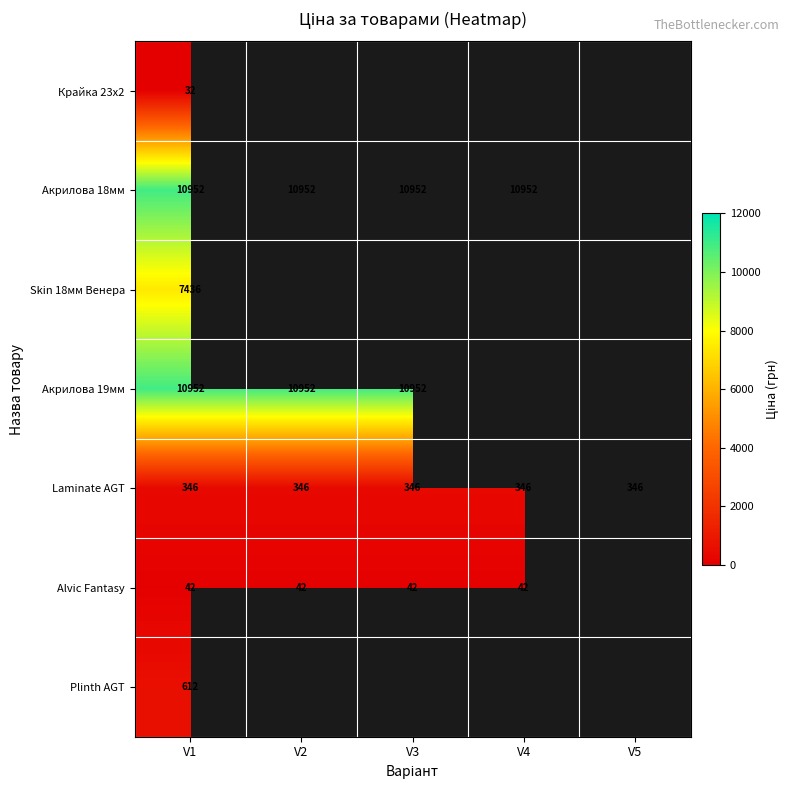

At which label does Крайка 23x2 reach its minimum?

V1